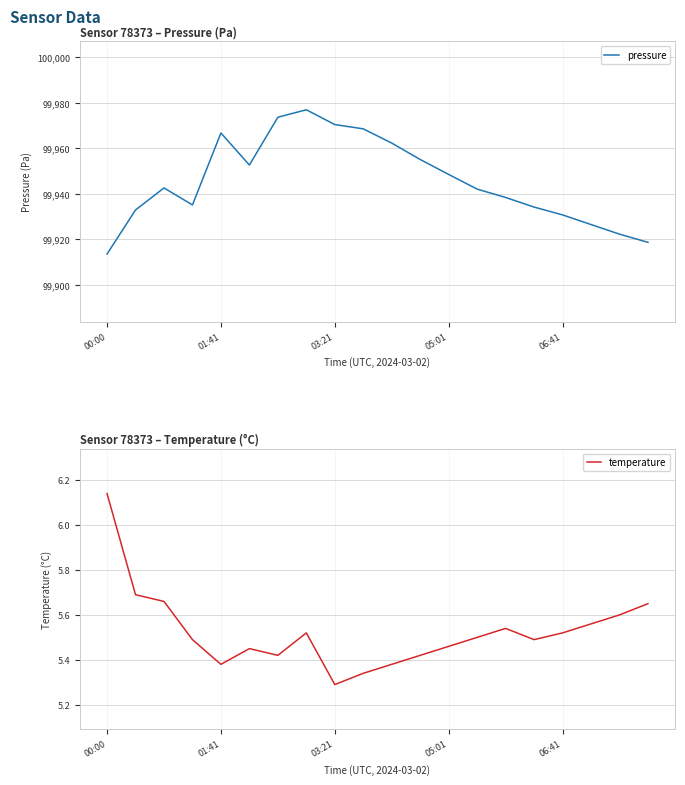

Where is the first local minimum for temperature?

01:41